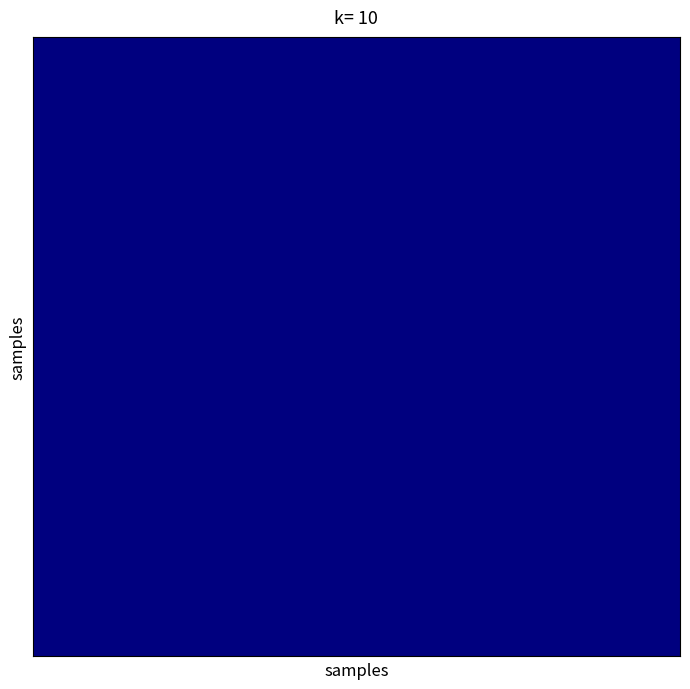

Is it true that 13_Thu equals -5.3 at 10_Mon?

False